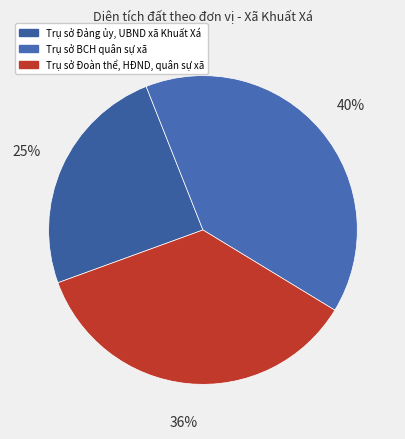

How many segments does this pie chart have?

3